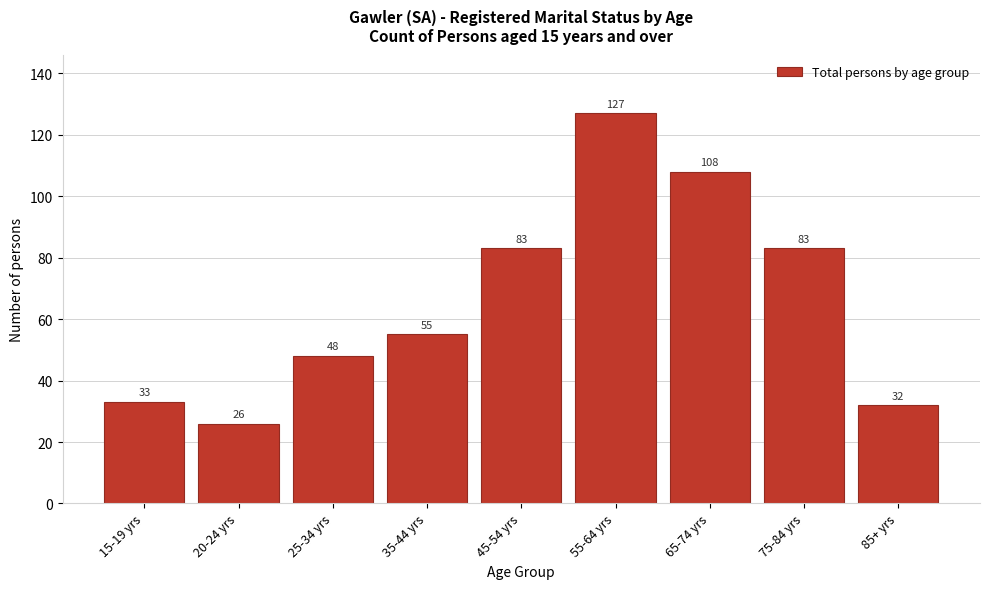

Reading left to right, extract all data points from this chart.

15-19 yrs=33	20-24 yrs=26	25-34 yrs=48	35-44 yrs=55	45-54 yrs=83	55-64 yrs=127	65-74 yrs=108	75-84 yrs=83	85+ yrs=32